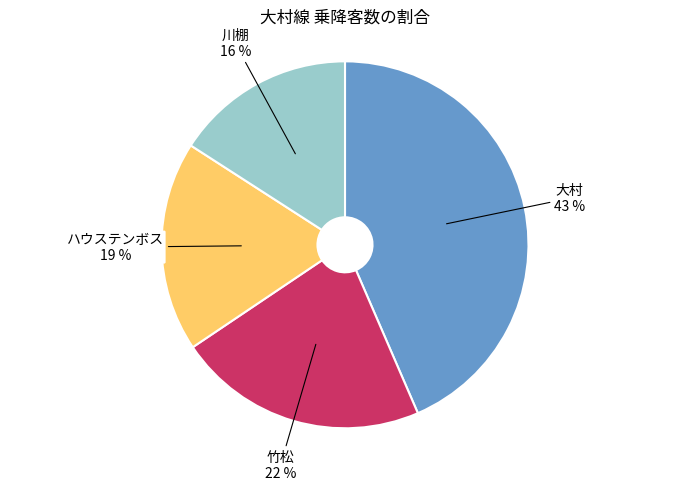

How many slices are in this pie chart?

4